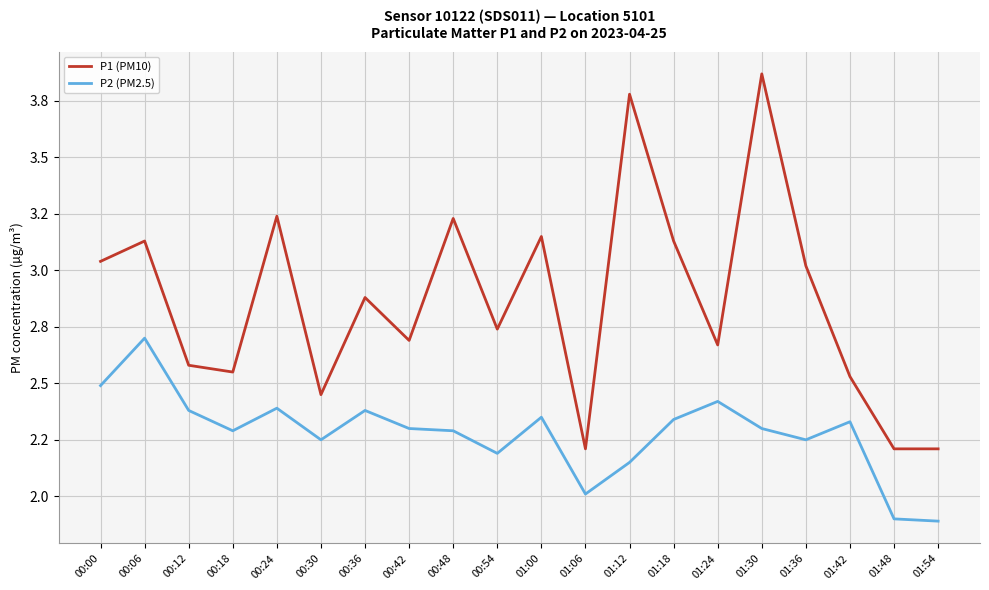

How many interior local peaks does the P1 (PM10) series have?

7